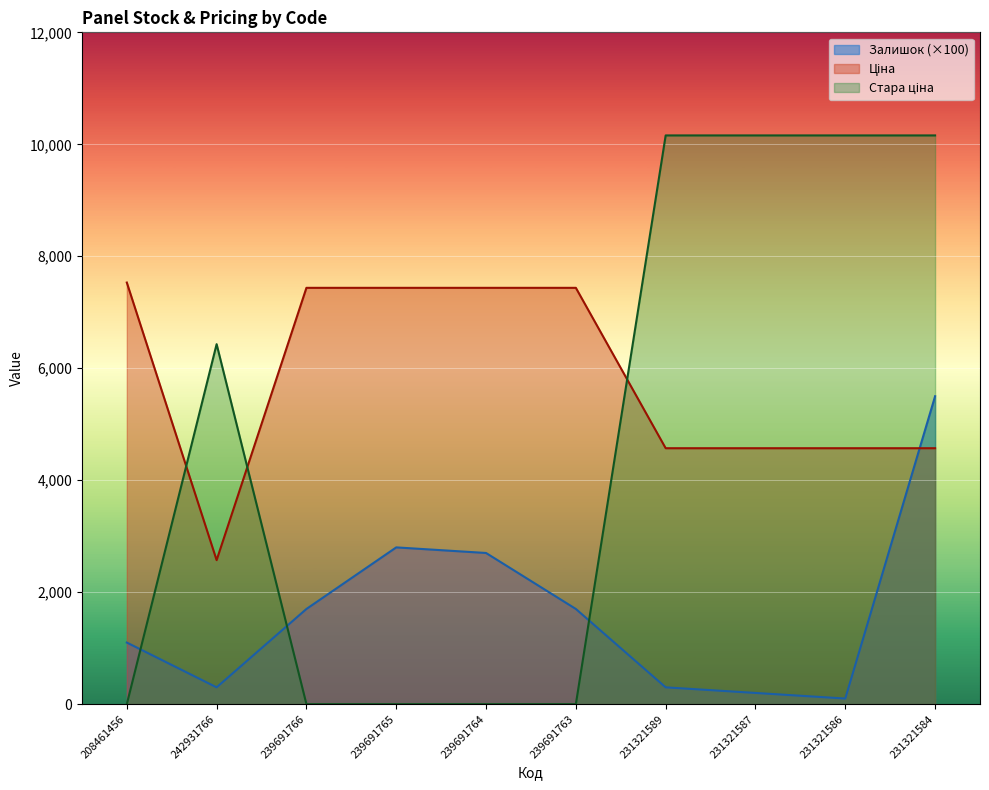

What is the total value across all series at 239691765?

10236.2